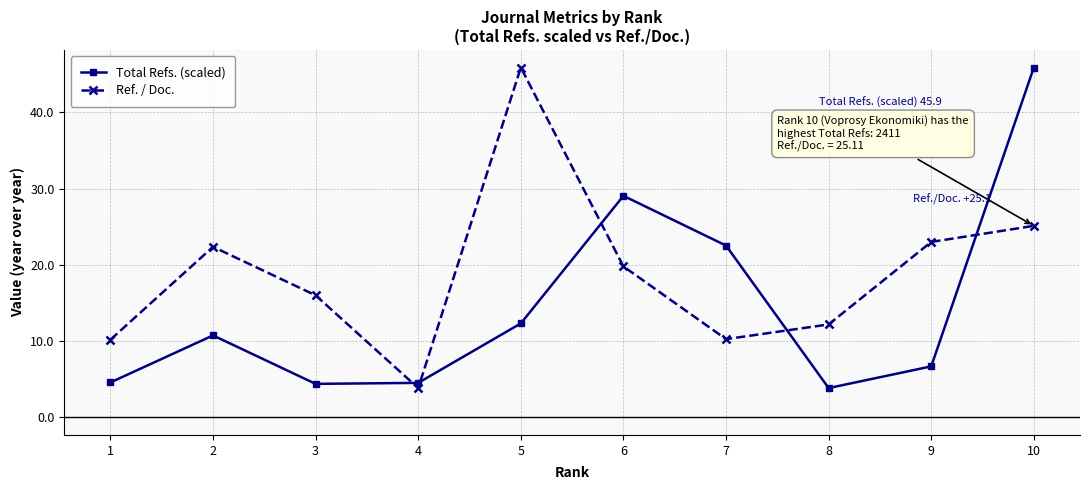

Between 5 and 7, which series saw the biggest shift?

Ref. / Doc.